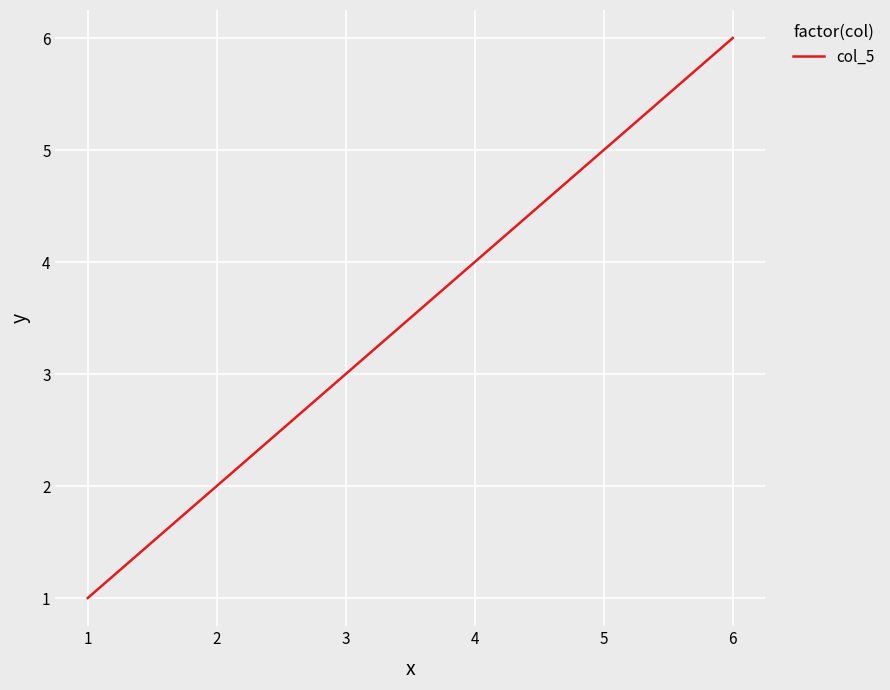

List the labels in order of value, largest first.

6, 5, 4, 3, 2, 1